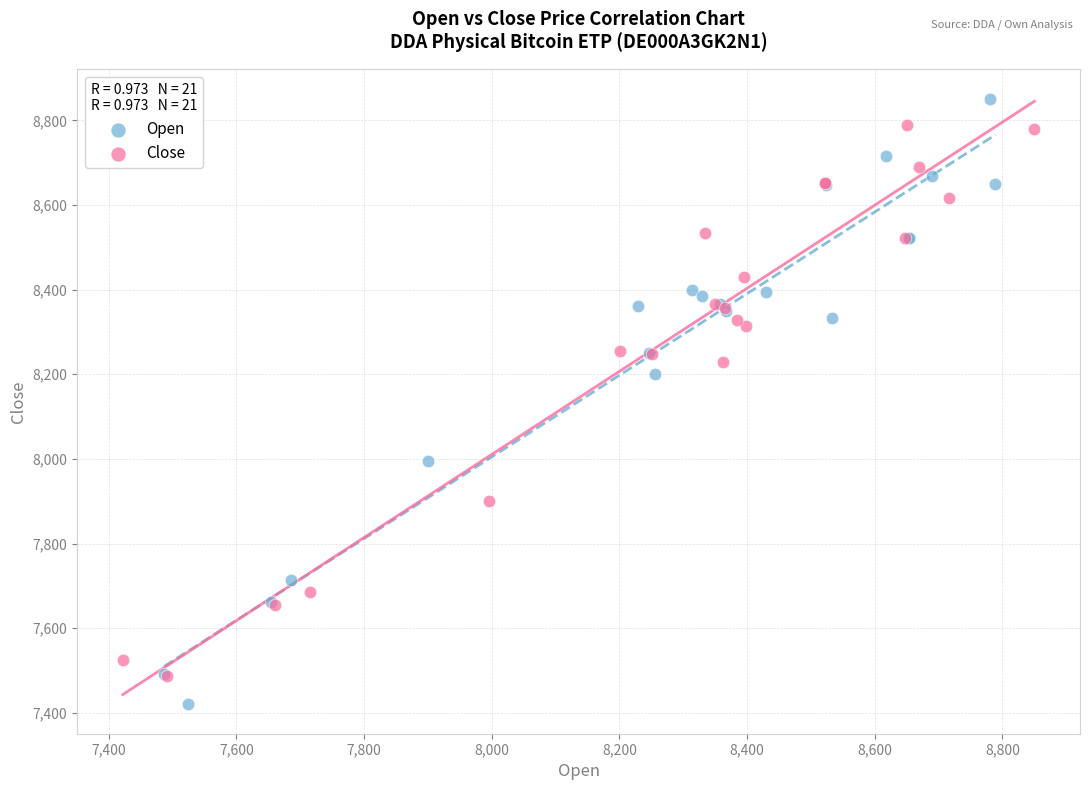

Which series reaches the minimum Y coordinate?

Open